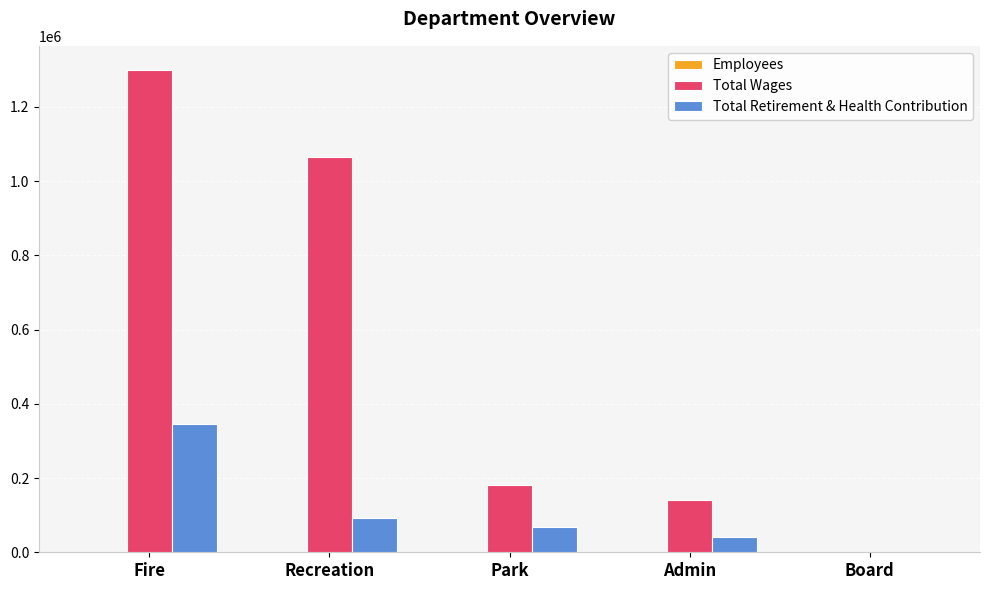

Does the chart contain stacked bars?

No